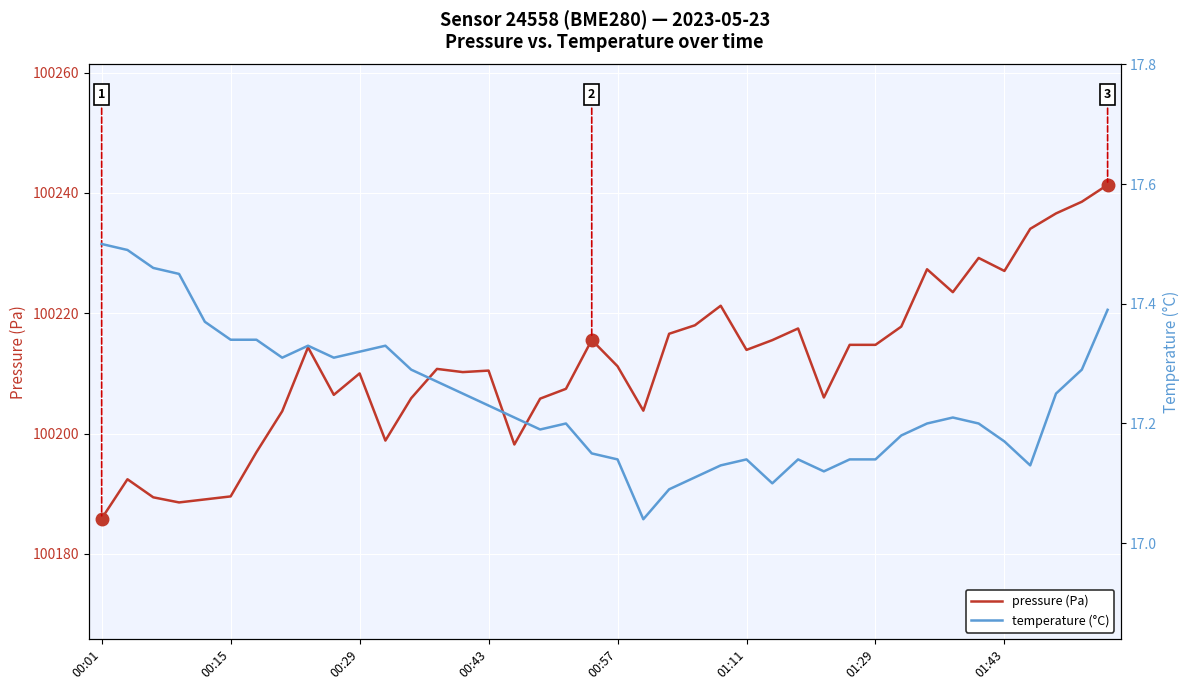

Which series has the largest total across all categories?

pressure (Pa)